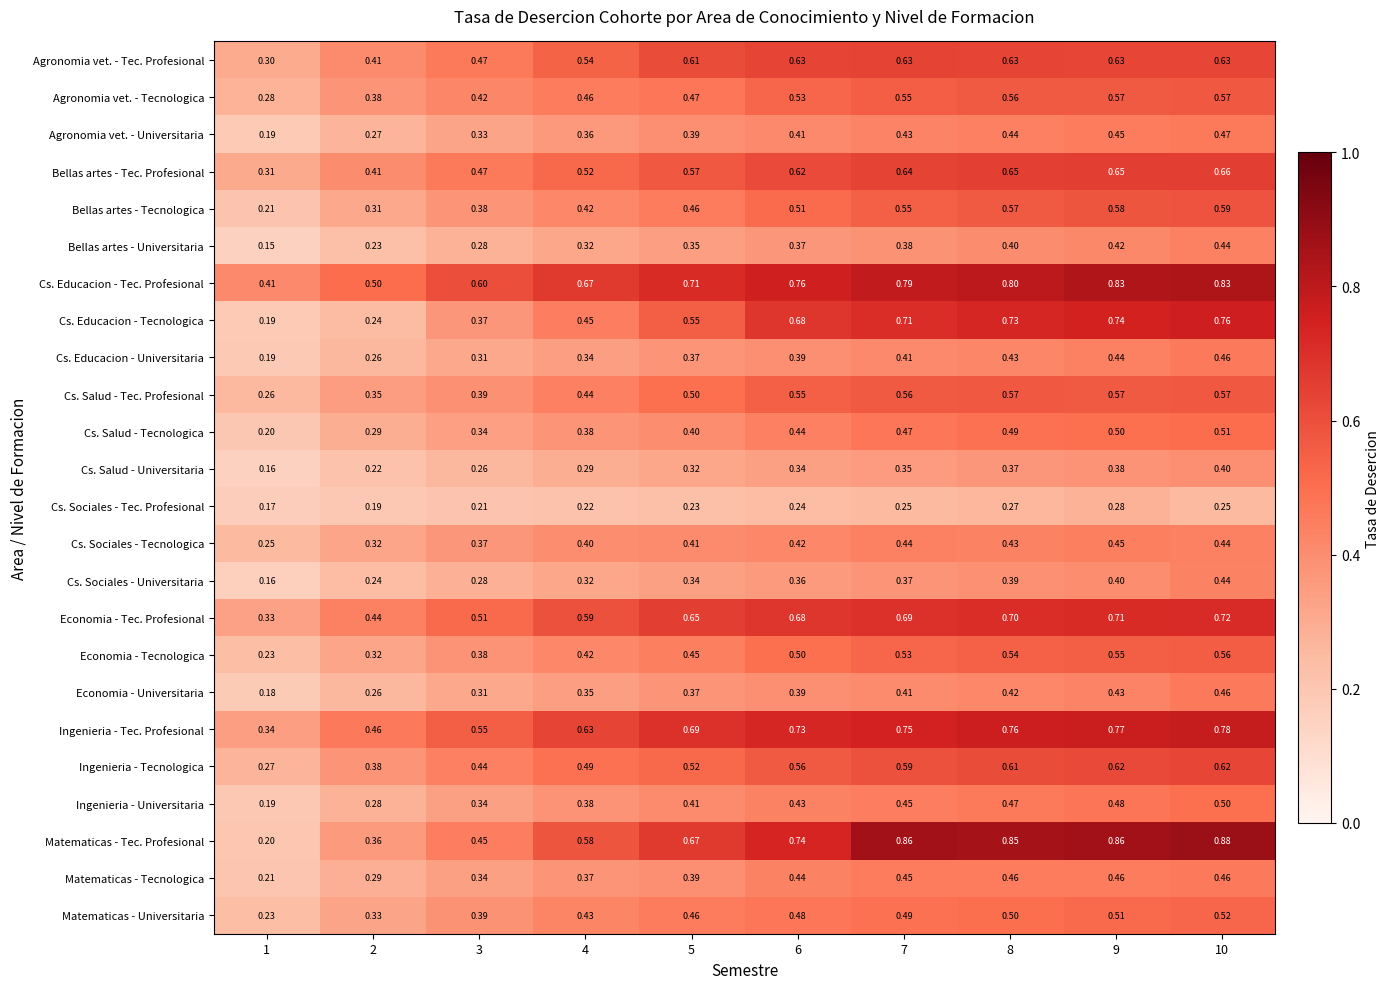

Which series has the widest spread of values?

Matematicas - Tec. Profesional